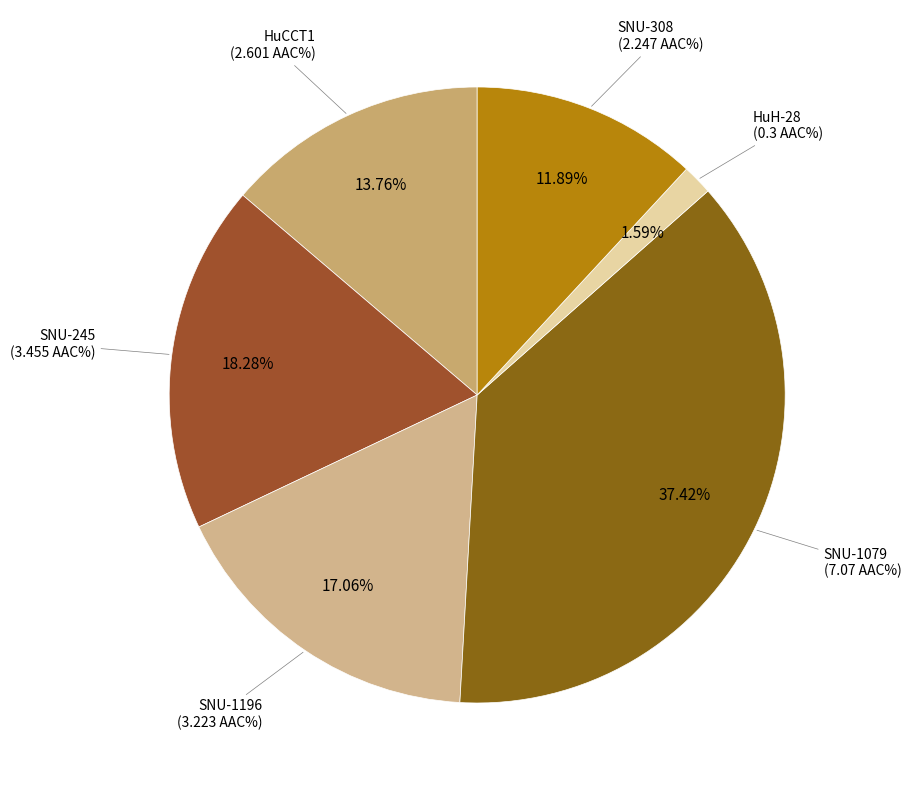

How many slices are in this pie chart?

6